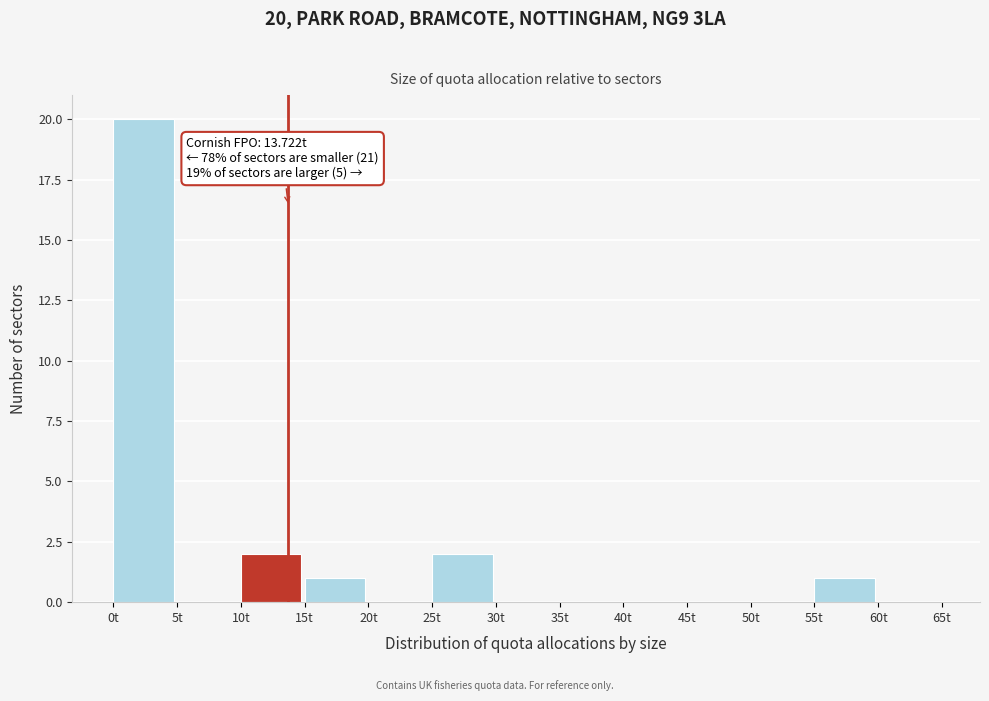

Which range on the x-axis has the tallest bar?

0 to 5